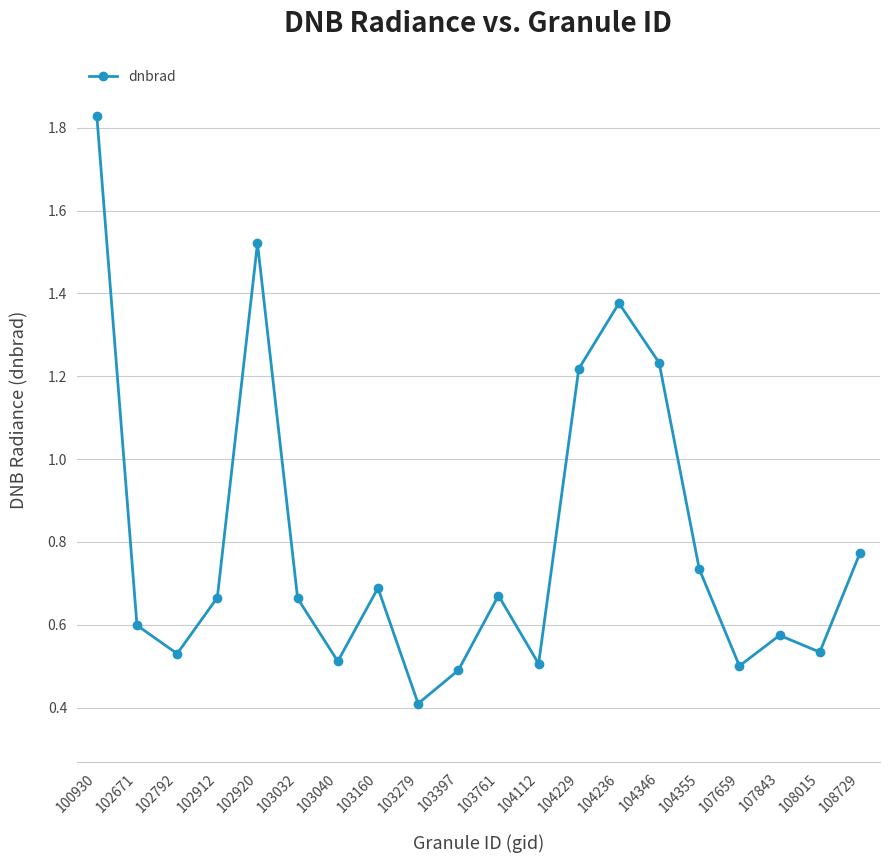

How many series are shown in this chart?

1